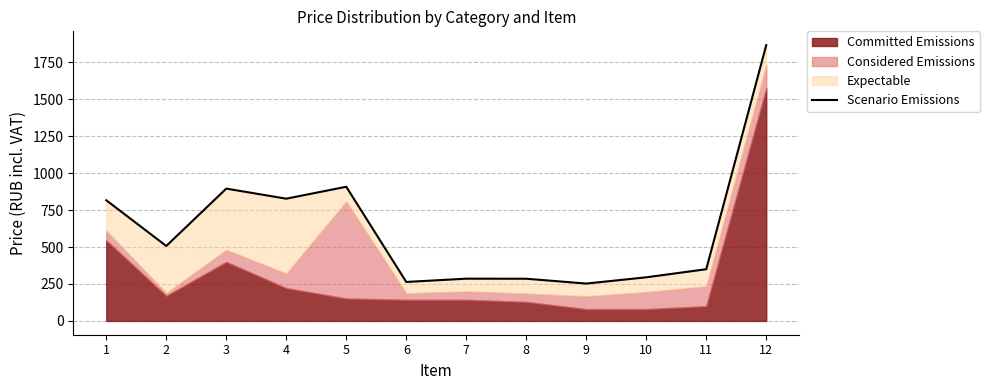

Rank the categories by value from highest to lowest.

12, 5, 3, 4, 1, 2, 11, 10, 7, 8, 6, 9